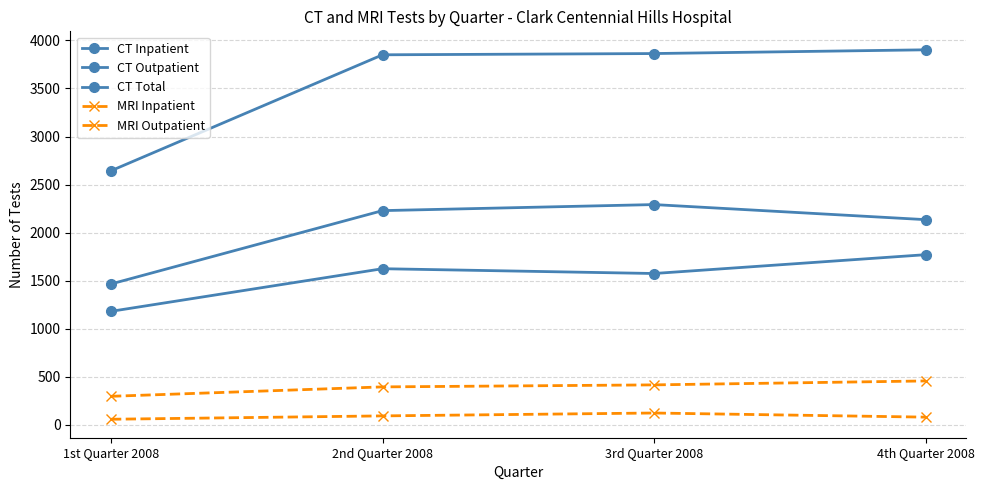

What is the label of the 4th point from the left?

4th Quarter 2008